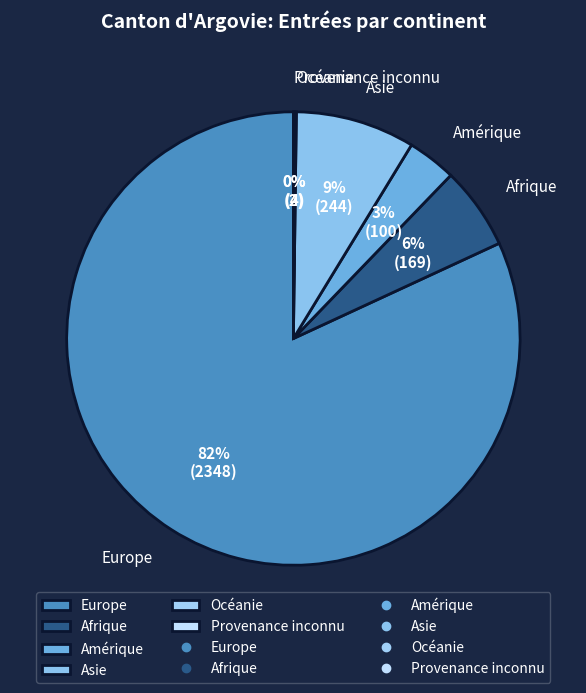

Combined, do Asie and Europe account for over 50%?

Yes